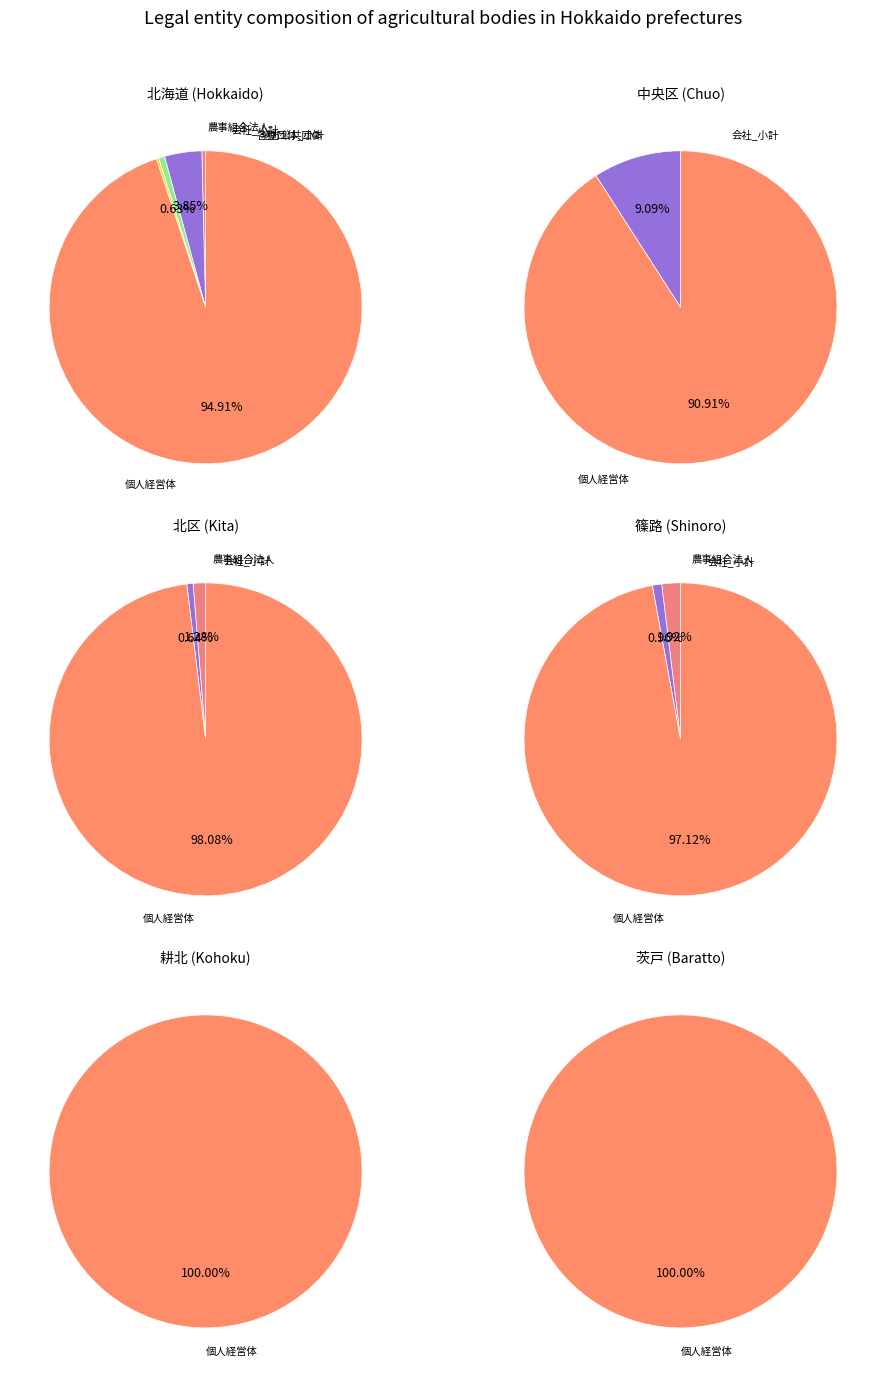

Does 法人化している_各種団体_小計 account for over 50% of the chart?

No